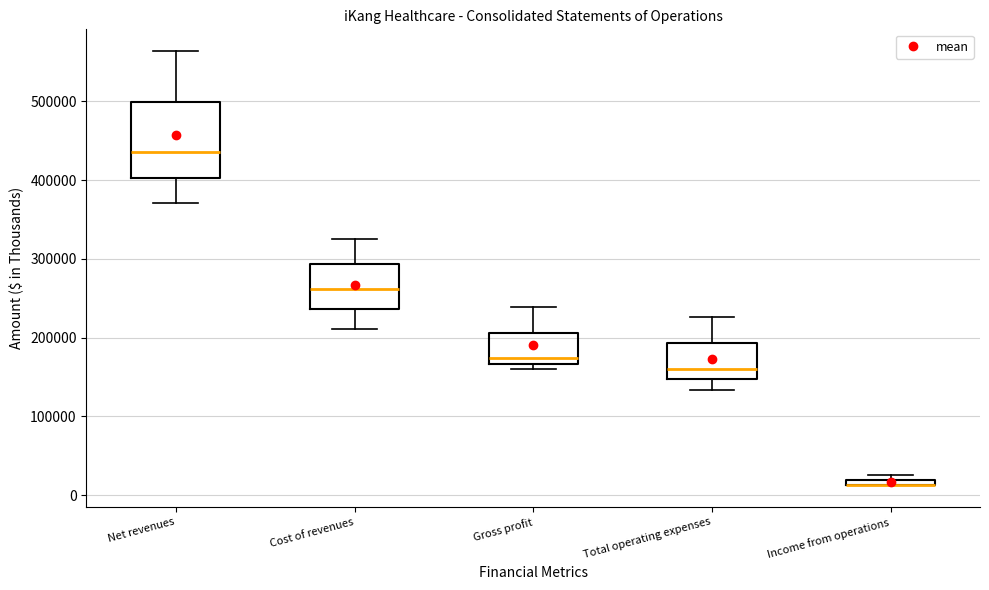

Where is the upper edge of the box for Income from operations on the y-axis? The values are not printed on the chart, so give them approximately, as read against the axis.

20000